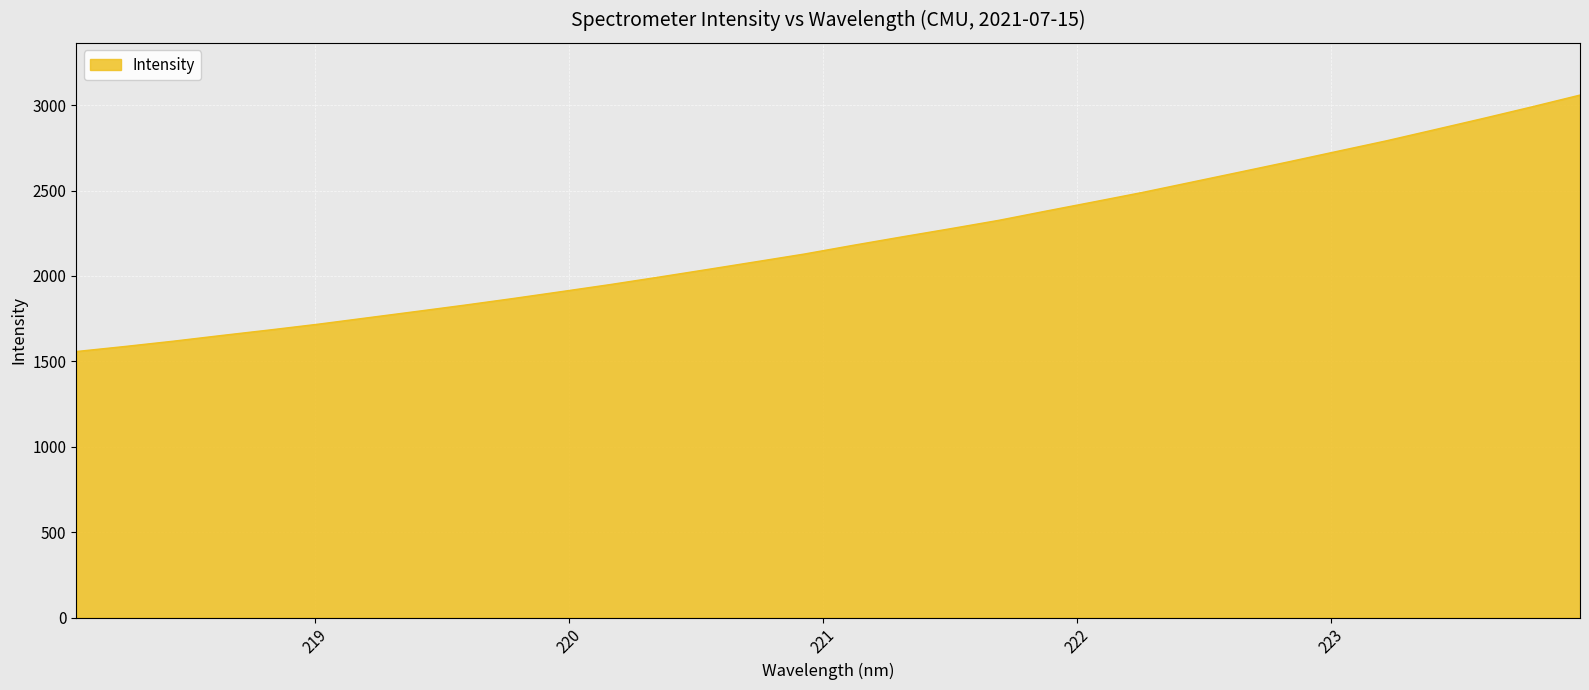

What is the greatest value displayed?

3059.4